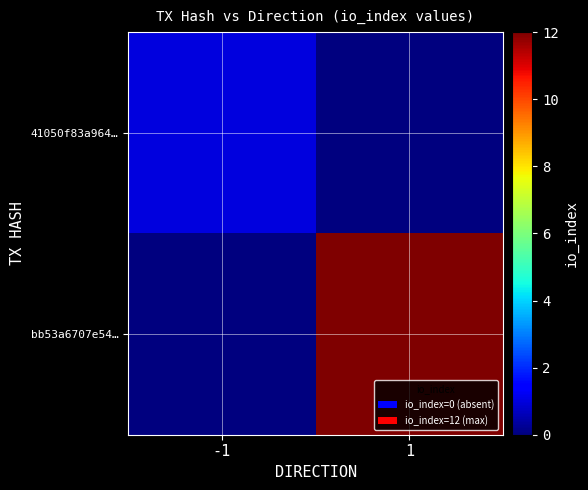

What is the difference between the highest and lowest values at 1?

12